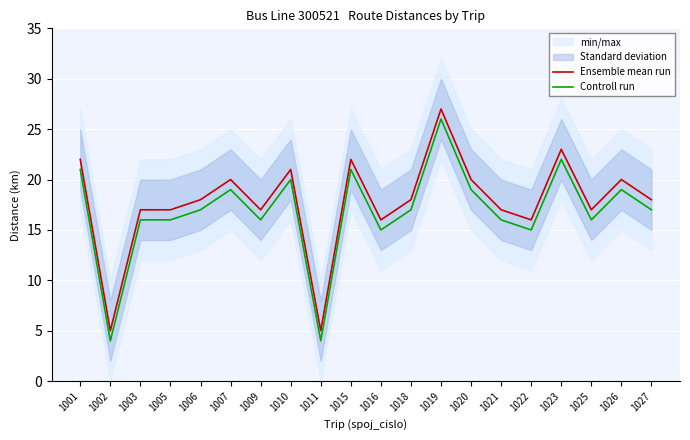

Rank the series by their average value, from highest to lowest.

Ensemble mean run, Controll run